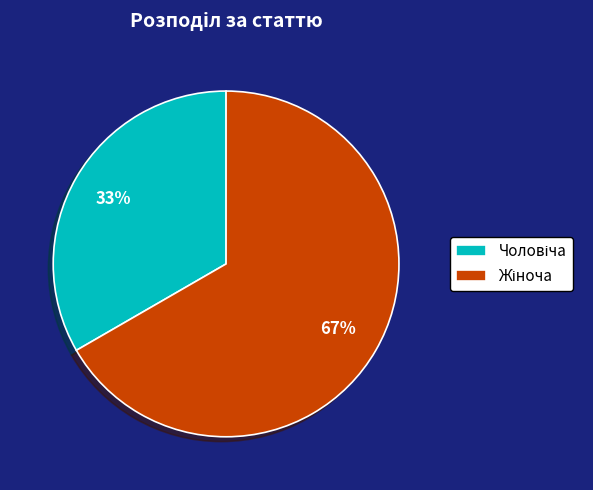

To the nearest percent, what is the average slice percentage?

50%